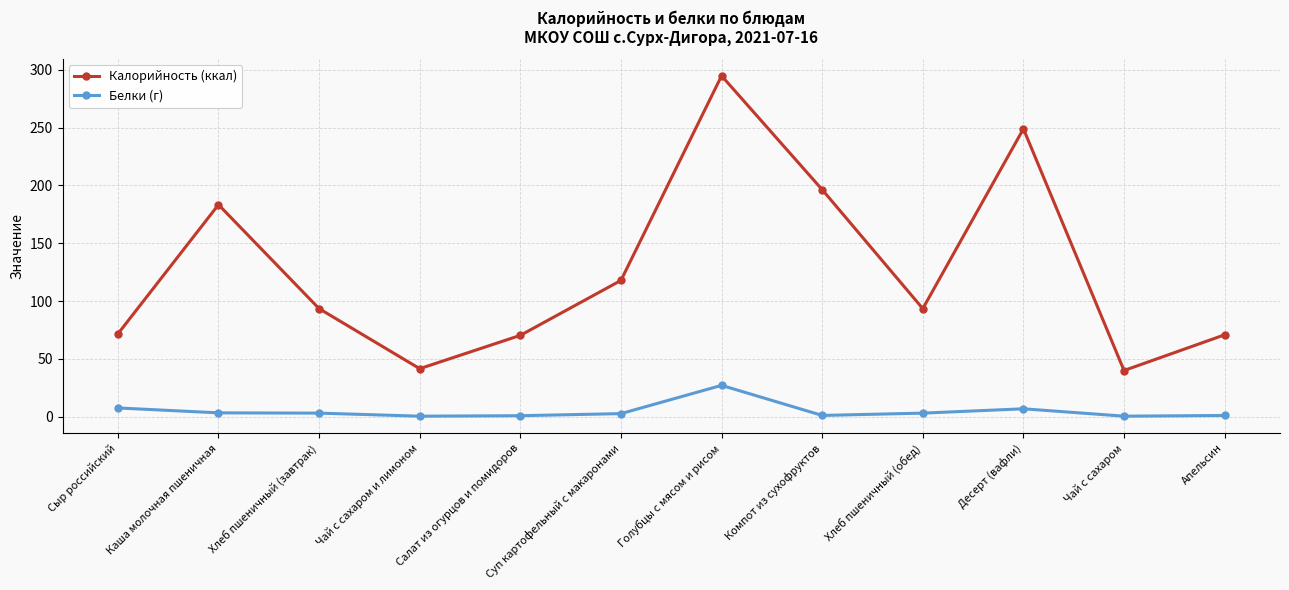

True or false: Калорийность (ккал) has more than 2 interior local peaks.

True